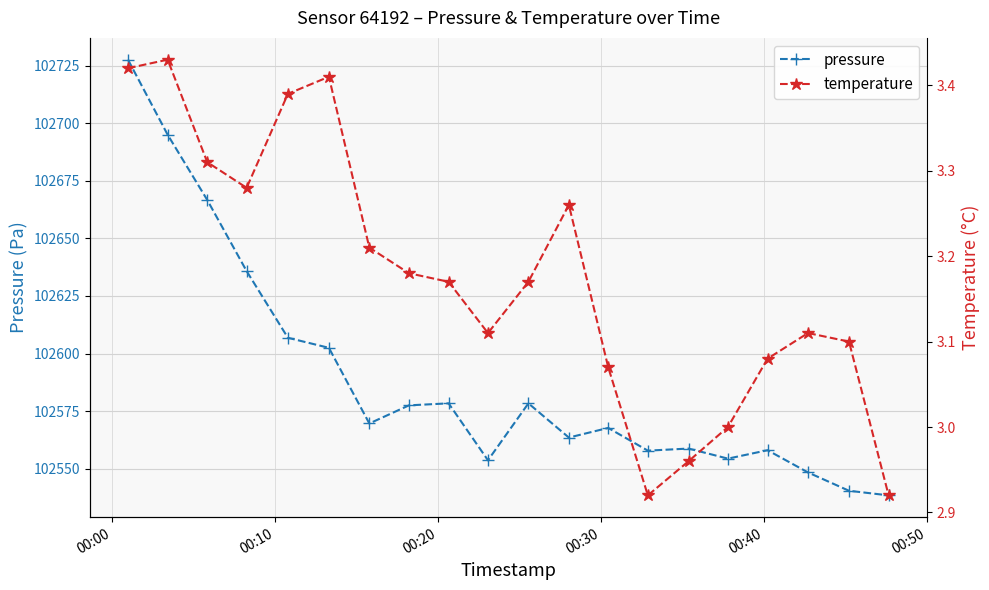

What is the lowest value of the pressure series?

102538.3